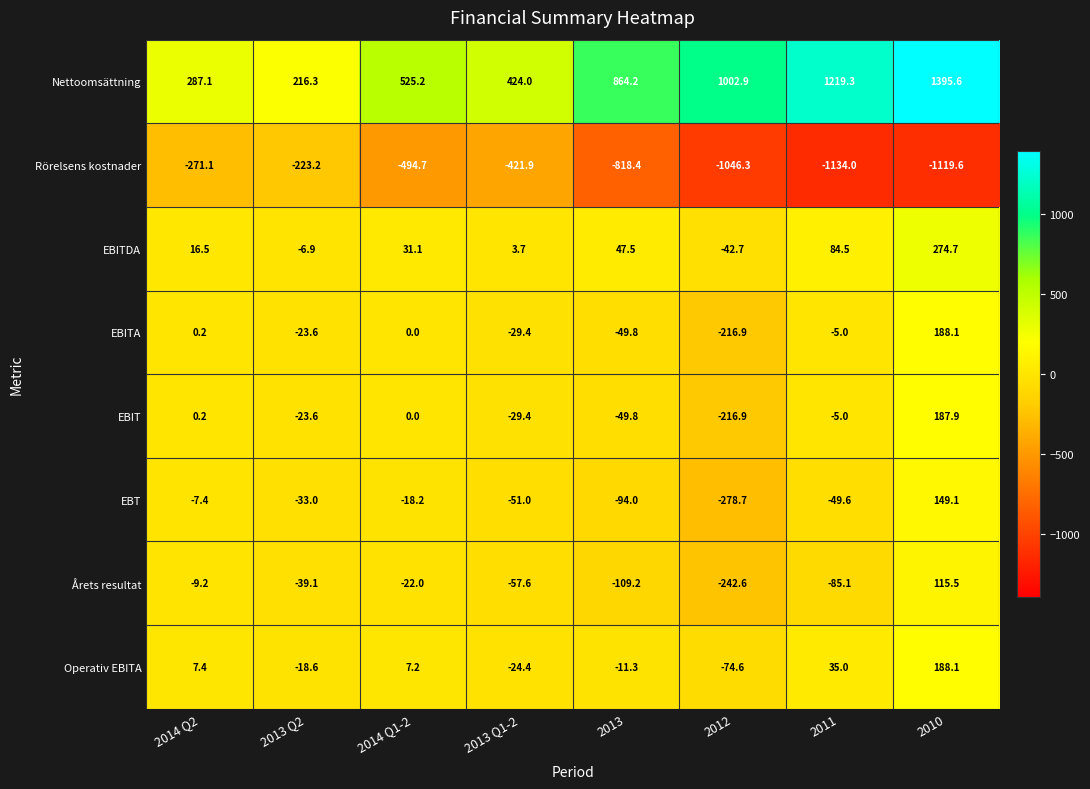

Where does the EBIT series first go above -5?

2014 Q2